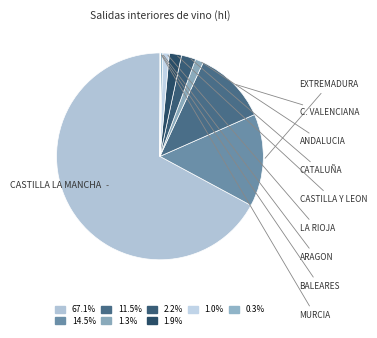

To the nearest percent, what is the difference between the largest and smallest slice percentages?

67%